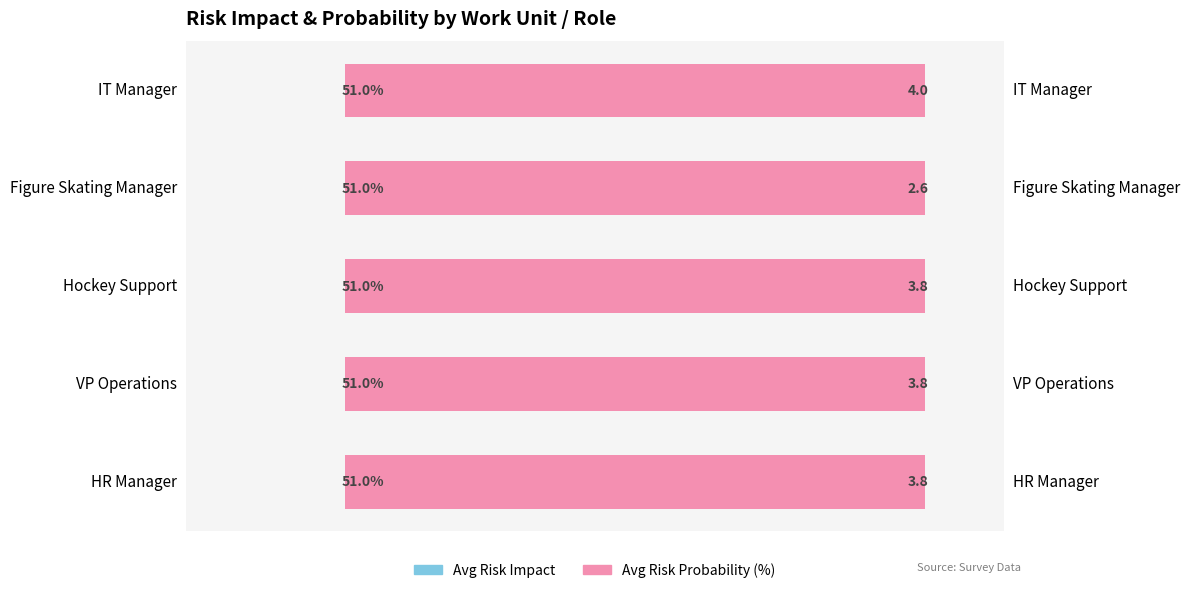

What is the average value of the Avg Risk Impact series?

3.6